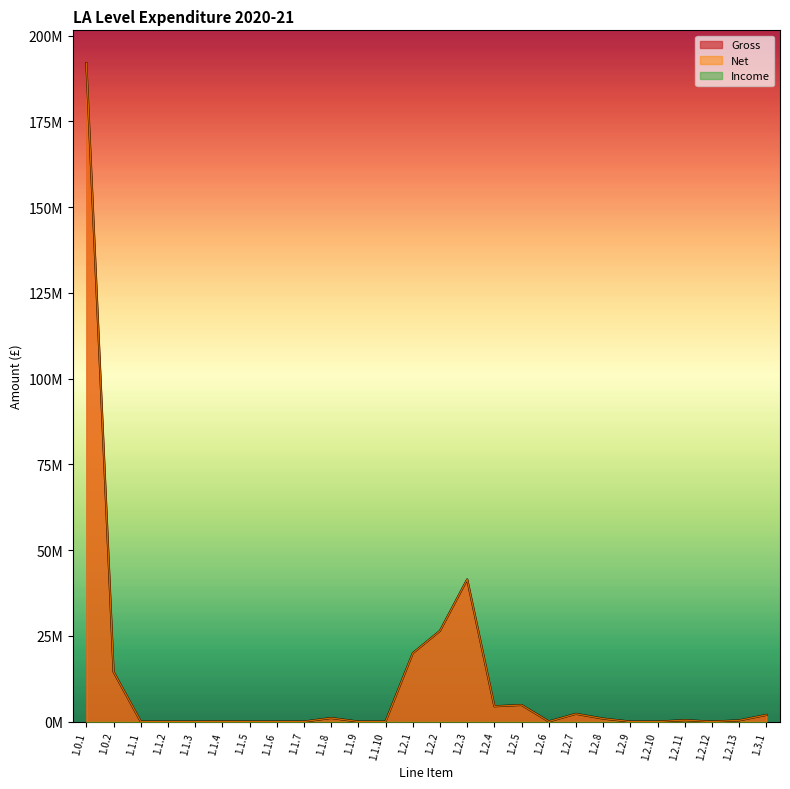

What is the difference between the maximum and minimum values in the Net series?

191944113